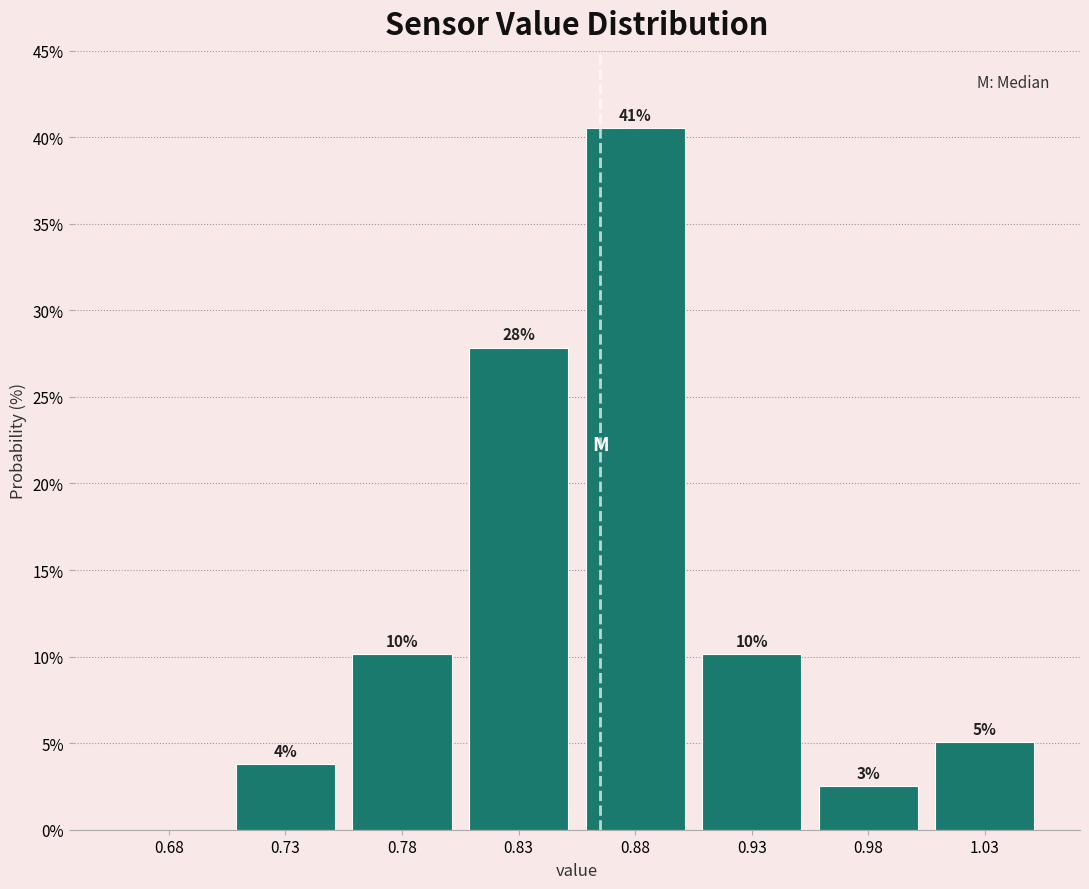

Are the bars horizontal?

No